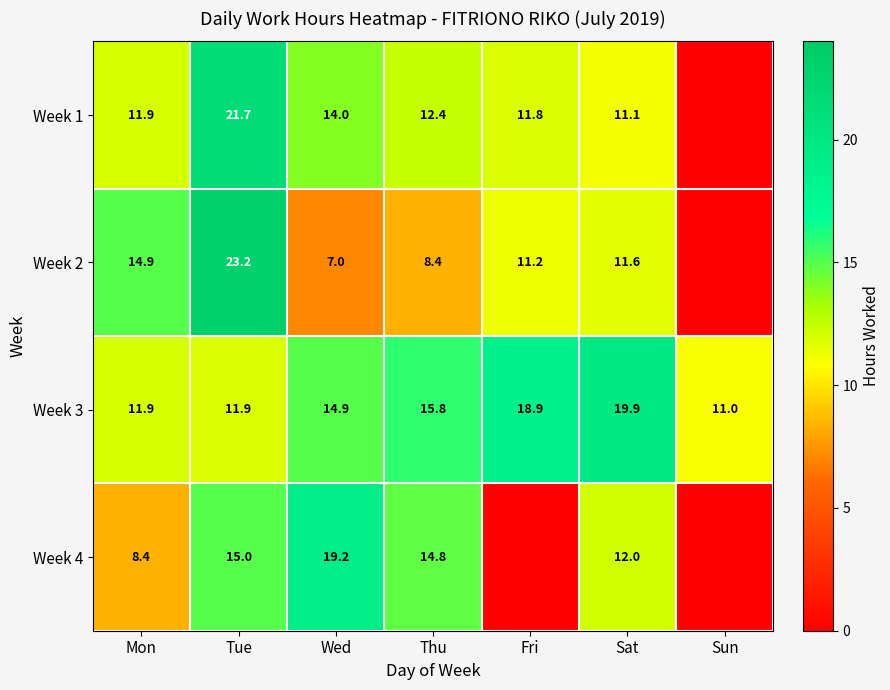

Which has a higher value, Sun or Fri?

Fri